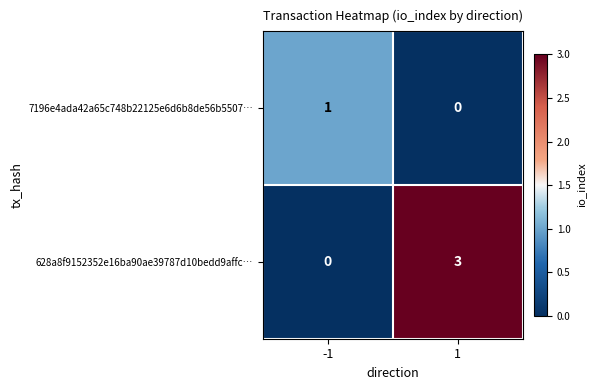

Reading left to right, transcribe all the data shown in this chart.

7196e4ada42a65c748b22125e6d6b8de56b5507…: -1=1	1=0
628a8f9152352e16ba90ae39787d10bedd9affc…: -1=0	1=3